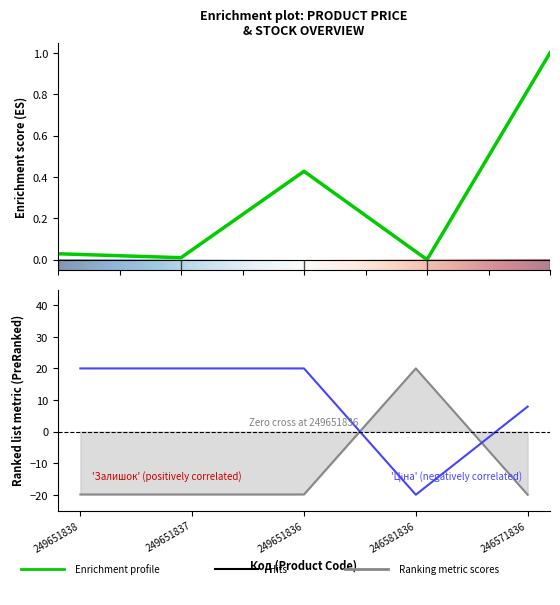

Is the value of Доп. ціна at 249651838 greater than the value of Залишок at 249651837?

Yes